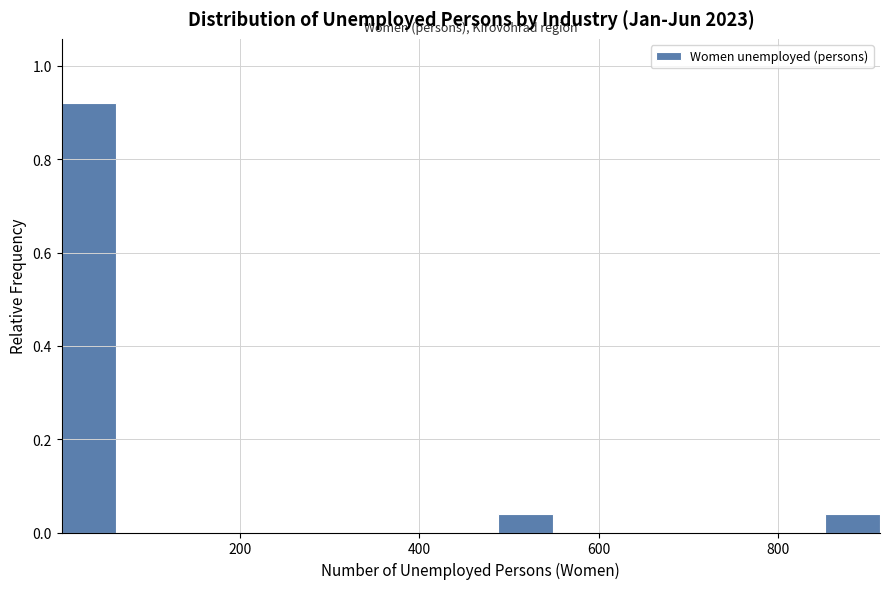

Around what value on the x-axis is the tallest bar? Give the approximate position of its centre, as read against the axis.

40